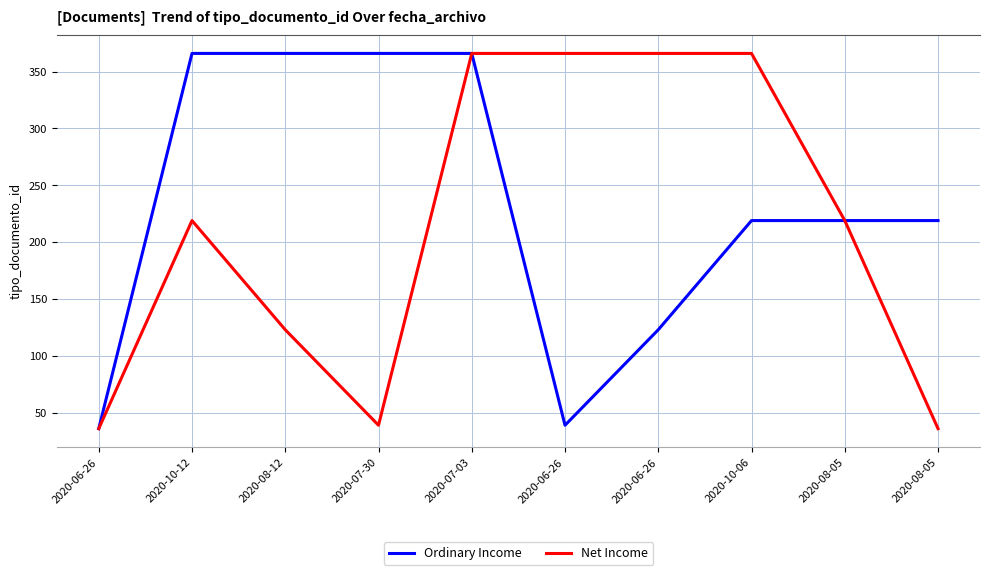

What are all the series names shown in the legend?

Ordinary Income, Net Income